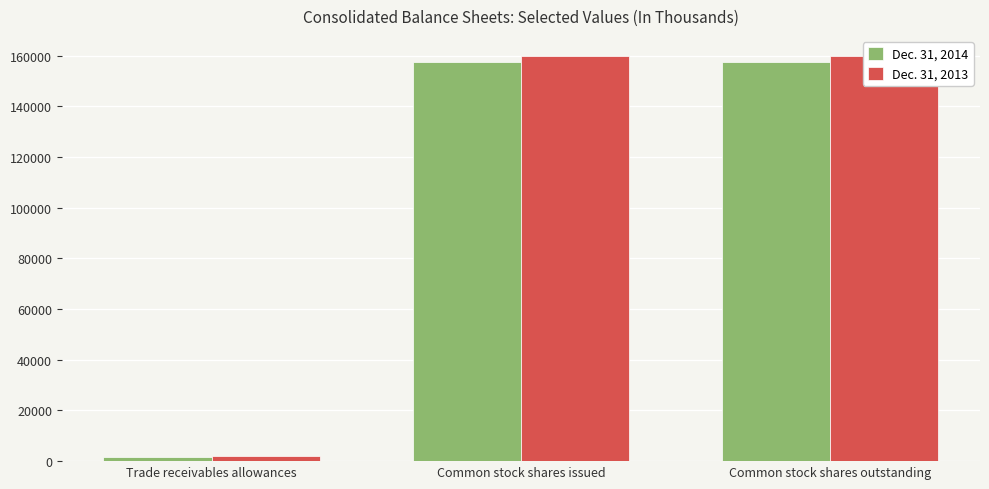

Is it true that Dec. 31, 2013 equals 159845 at Common stock shares outstanding?

True